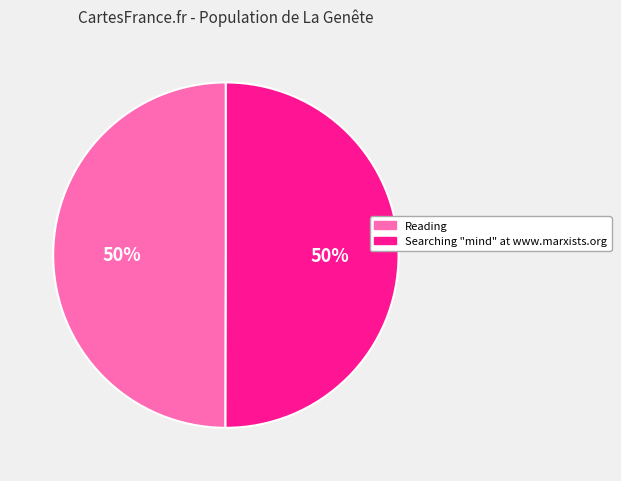

What is the ratio of the value at Searching "mind" at www.marxists.org to the value at Reading?

1.0